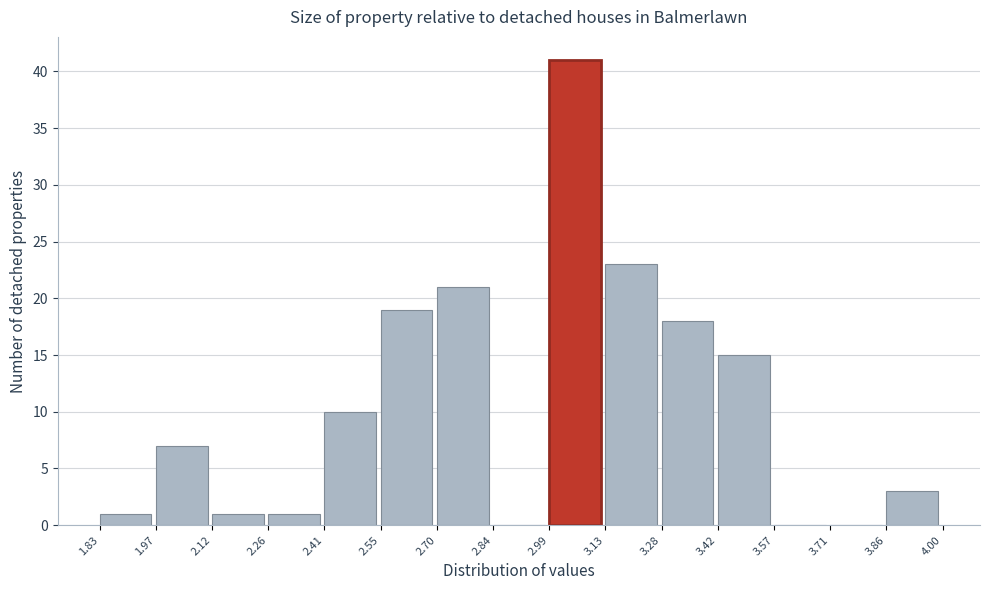

Reading left to right, list every bar in this chart as the range it spans on the x-axis followed by its height. The values are not printed on the chart, so give them approximately, as read against the axis.

1.83 to 1.97: 1
1.97 to 2.12: 7
2.12 to 2.26: 1
2.26 to 2.41: 1
2.41 to 2.55: 10
2.55 to 2.70: 19
2.70 to 2.84: 21
2.84 to 2.99: 0
2.99 to 3.13: 41
3.13 to 3.28: 23
3.28 to 3.42: 18
3.42 to 3.57: 15
3.57 to 3.71: 0
3.71 to 3.86: 0
3.86 to 4.00: 3